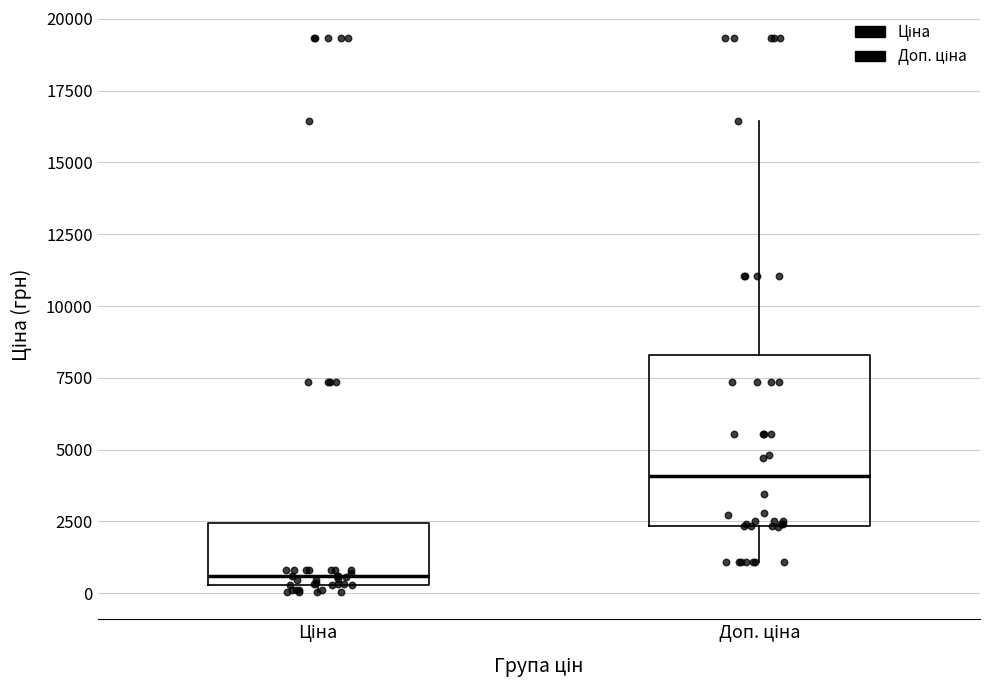

Comparing the boxes themselves (not the whiskers), which one is the tallest?

Доп. ціна